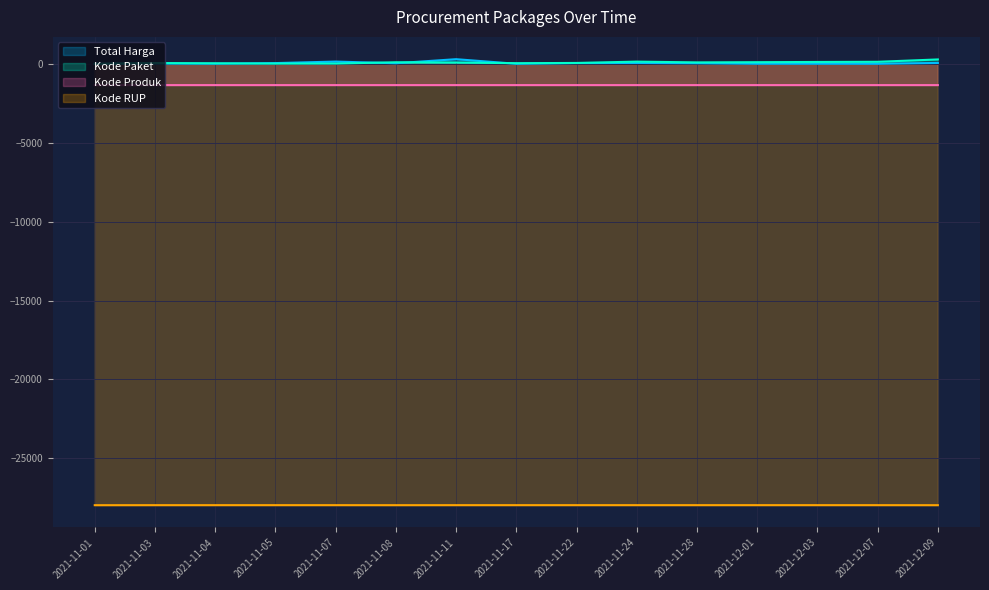

Is the value of Kode Paket at 2021-12-01 greater than the value of Kode Produk at 2021-11-01?

Yes